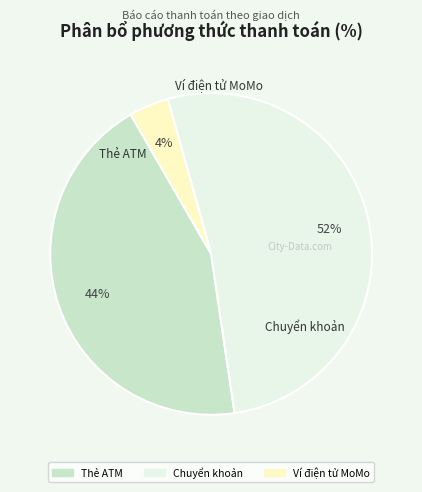

To the nearest percent, what is the combined percentage of Ví điện tử MoMo and Thẻ ATM?

48%